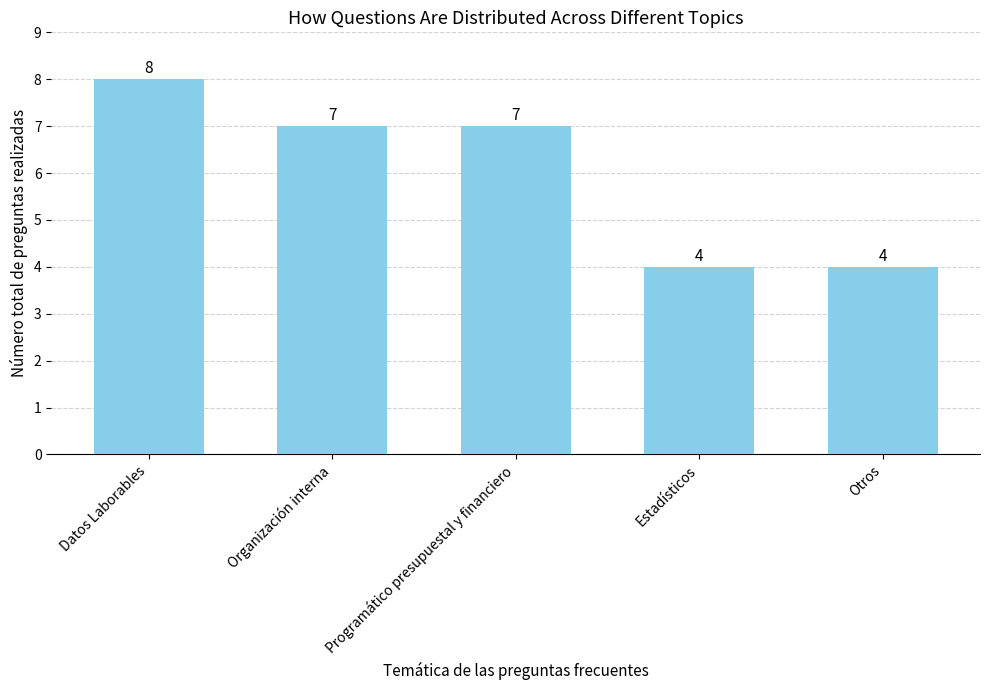

What is the greatest value displayed?

8